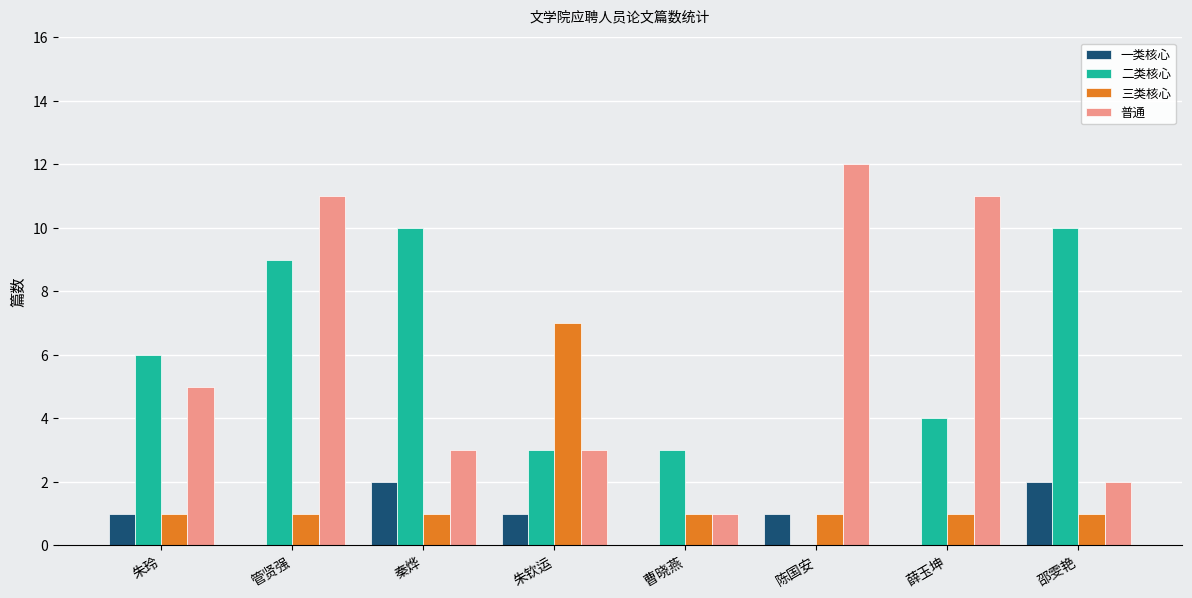

What is the sum of the 二类核心 values at 邵雯艳 and 朱钦运?

13